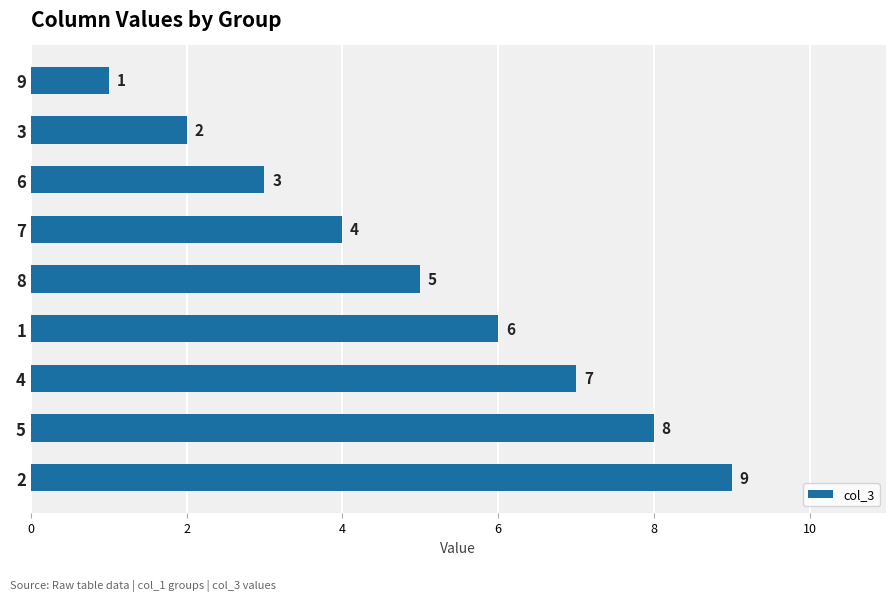

The value at 5 is 5. True or false?

False